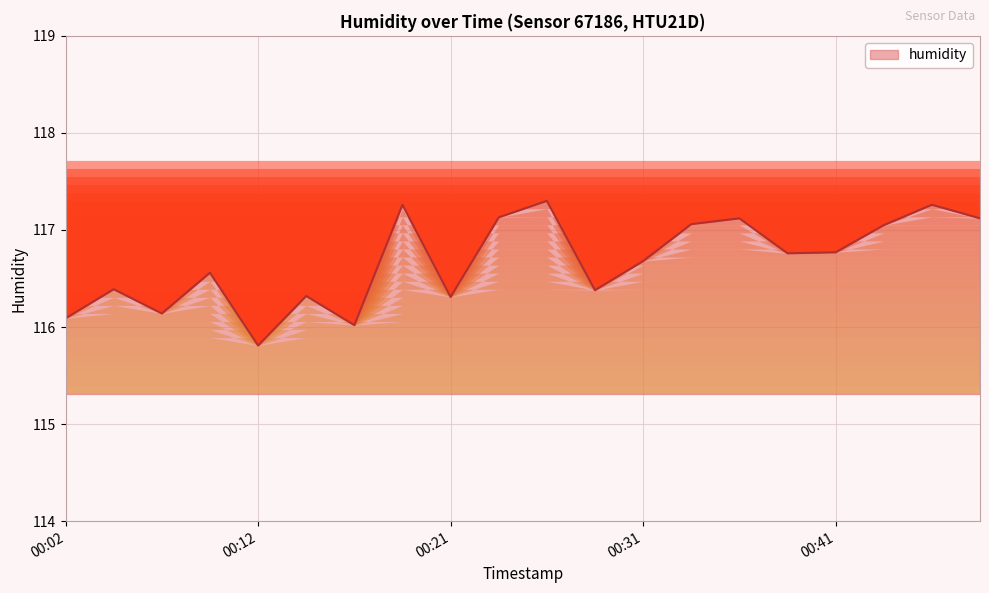

What is the difference between the second highest and second lowest values?

1.2